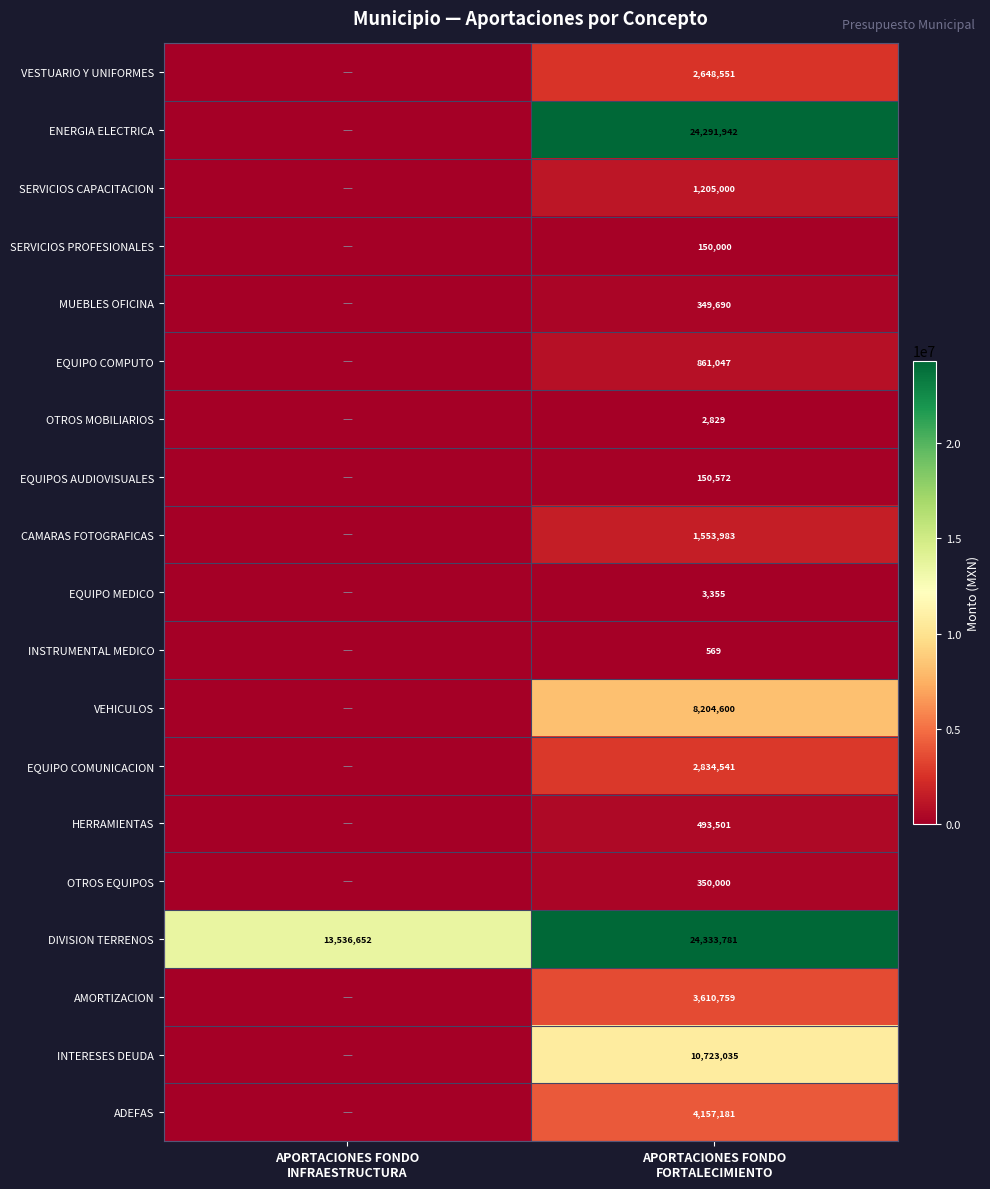

What is the difference between the ENERGIA ELECTRICA values at APORTACIONES FONDO INFRAESTRUCTURA and APORTACIONES FONDO FORTALECIMIENTO?

24291941.7